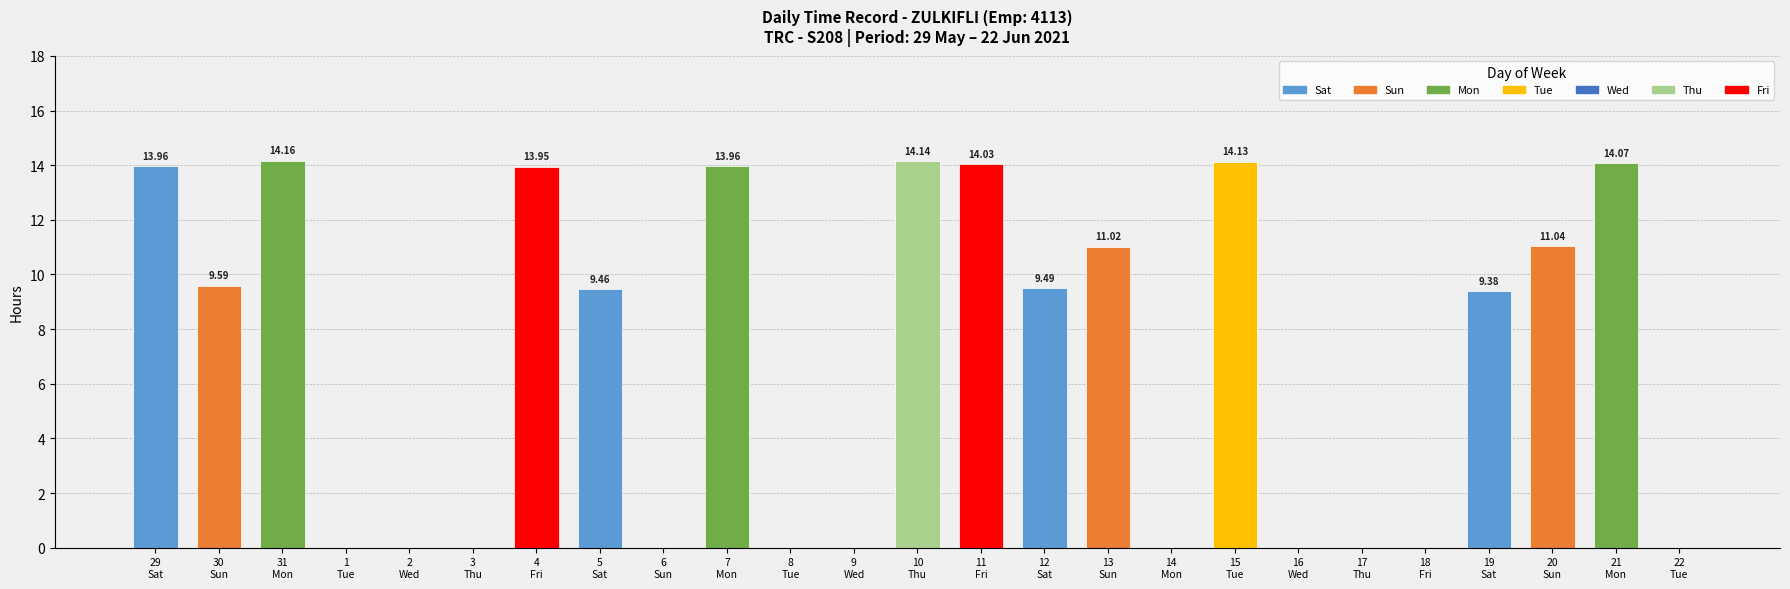

Rank the categories by value from lowest to highest.

1
Tue, 2
Wed, 3
Thu, 6
Sun, 8
Tue, 9
Wed, 14
Mon, 16
Wed, 17
Thu, 18
Fri, 22
Tue, 19
Sat, 5
Sat, 12
Sat, 30
Sun, 13
Sun, 20
Sun, 4
Fri, 29
Sat, 7
Mon, 11
Fri, 21
Mon, 15
Tue, 10
Thu, 31
Mon